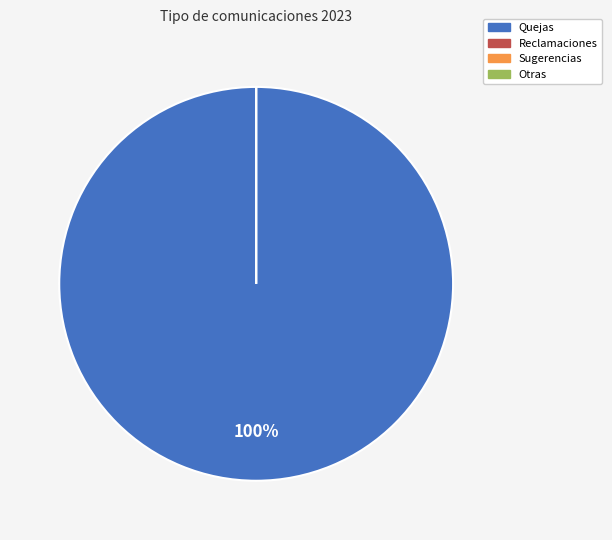

Rank the categories by value from lowest to highest.

Reclamaciones, Sugerencias, Otras, Quejas